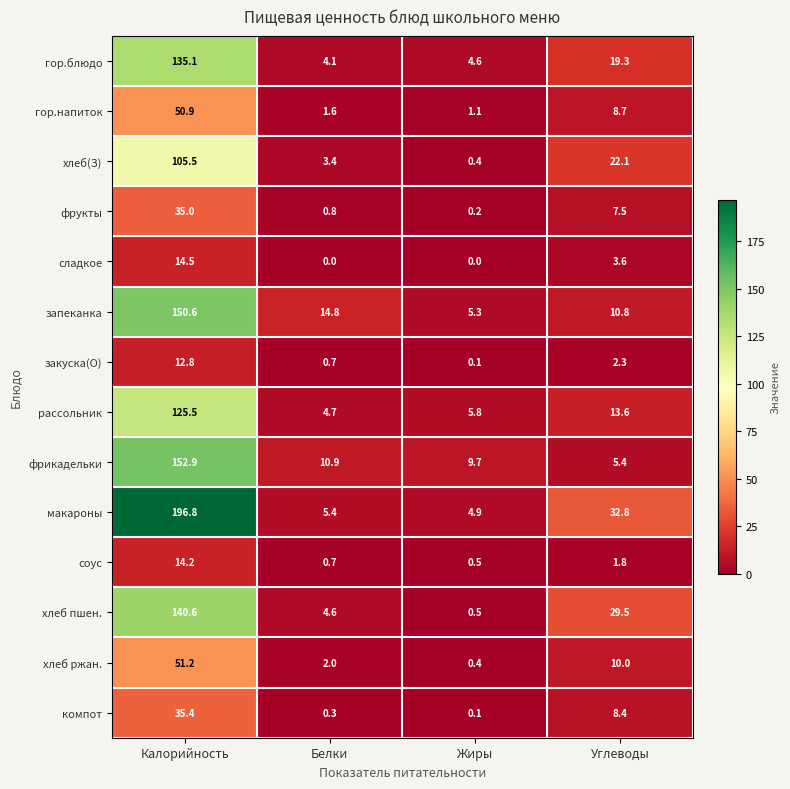

True or false: закуска(О) has a value of 12.8 at Калорийность.

True